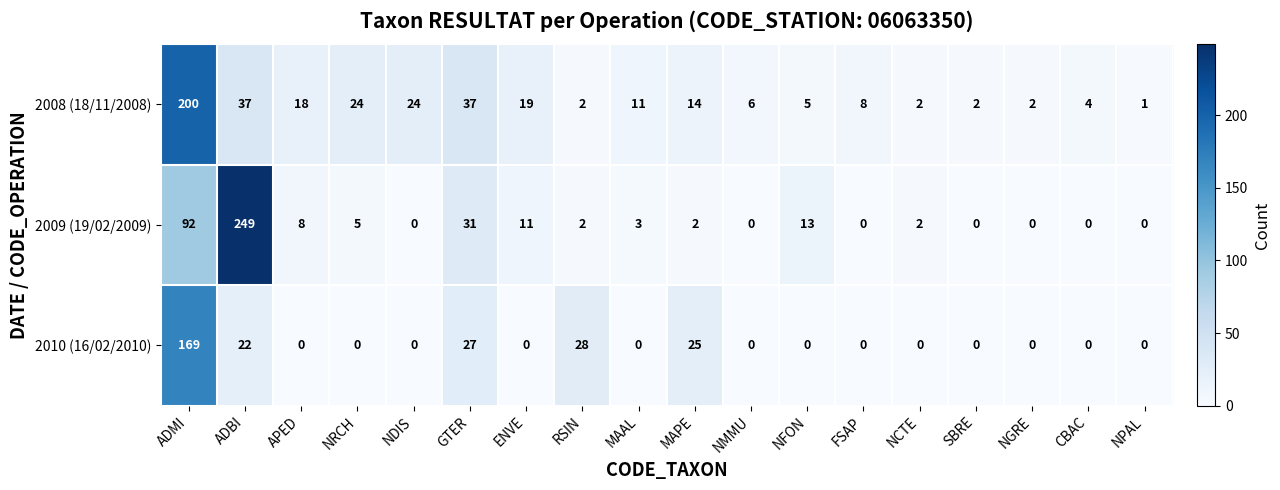

At how many categories does at least one series exceed 158?

2